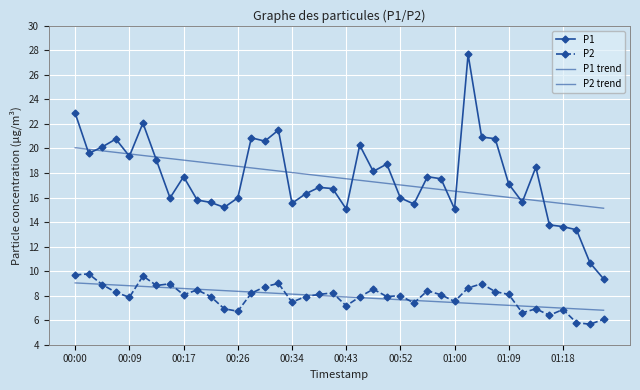

Which series has the largest total across all categories?

P1